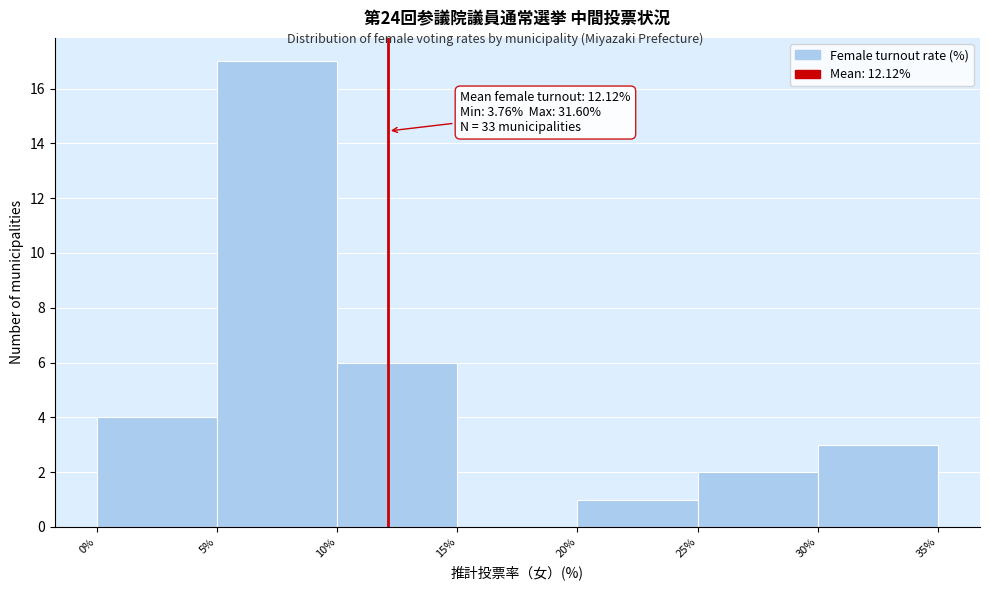

Over which range of the x-axis is the bar tallest?

5% to 10%